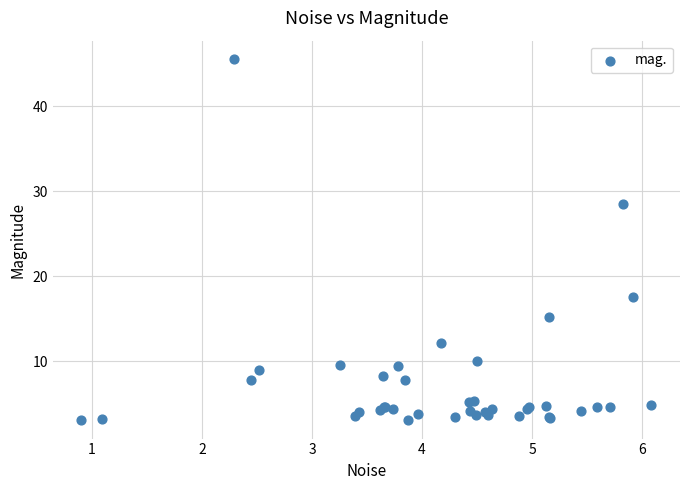

What Y value in the scatter plot is closest to 24?

28.5